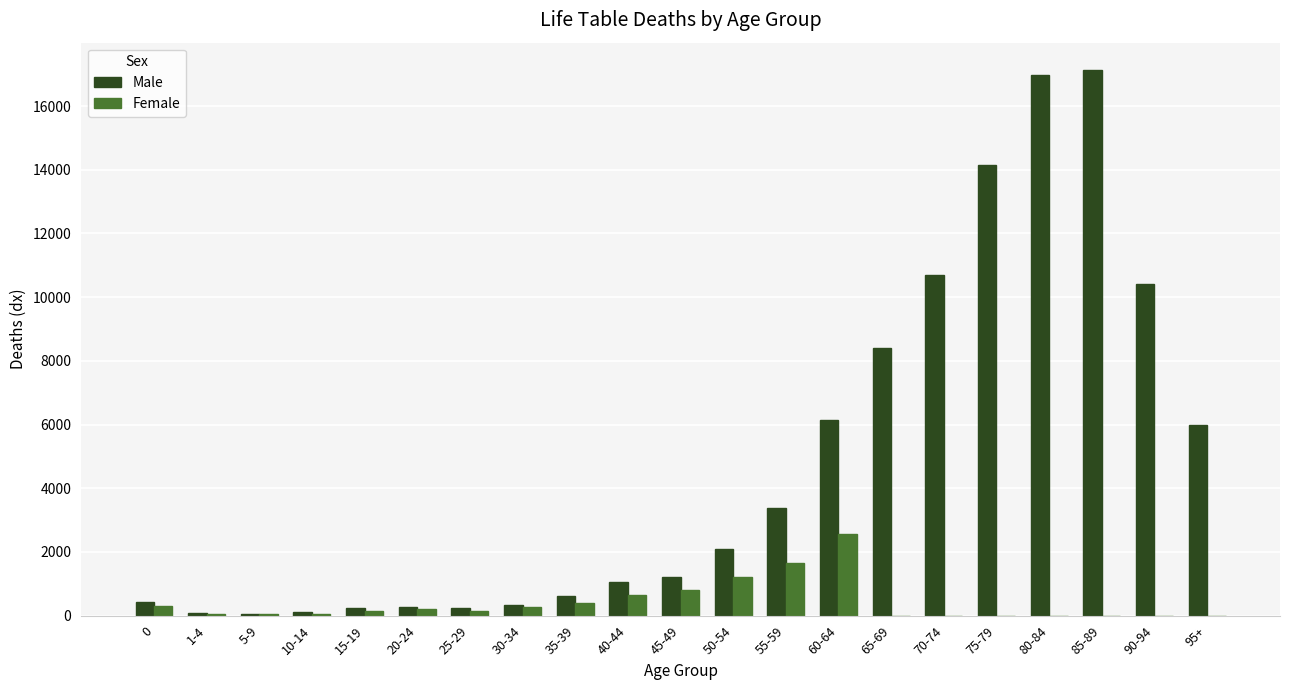

What is the sum of all Male values?

100000